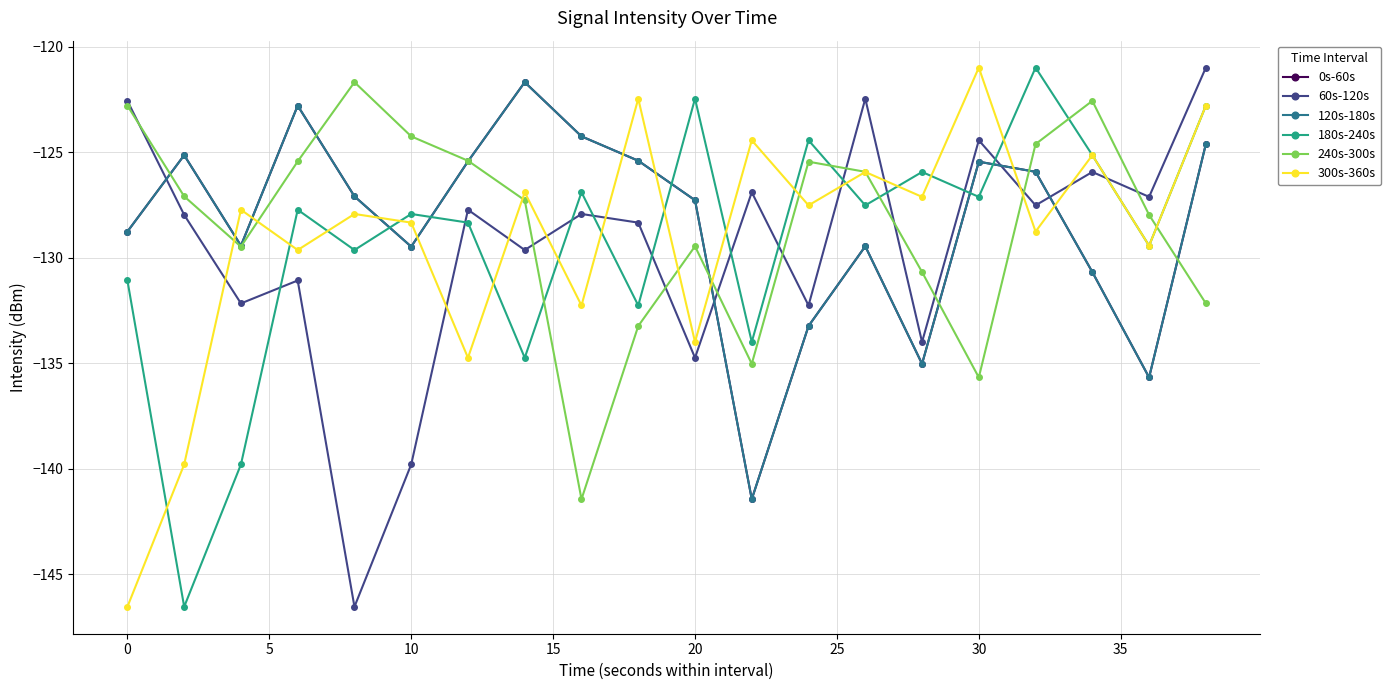

Is this an area chart (filled region under the line)?

No